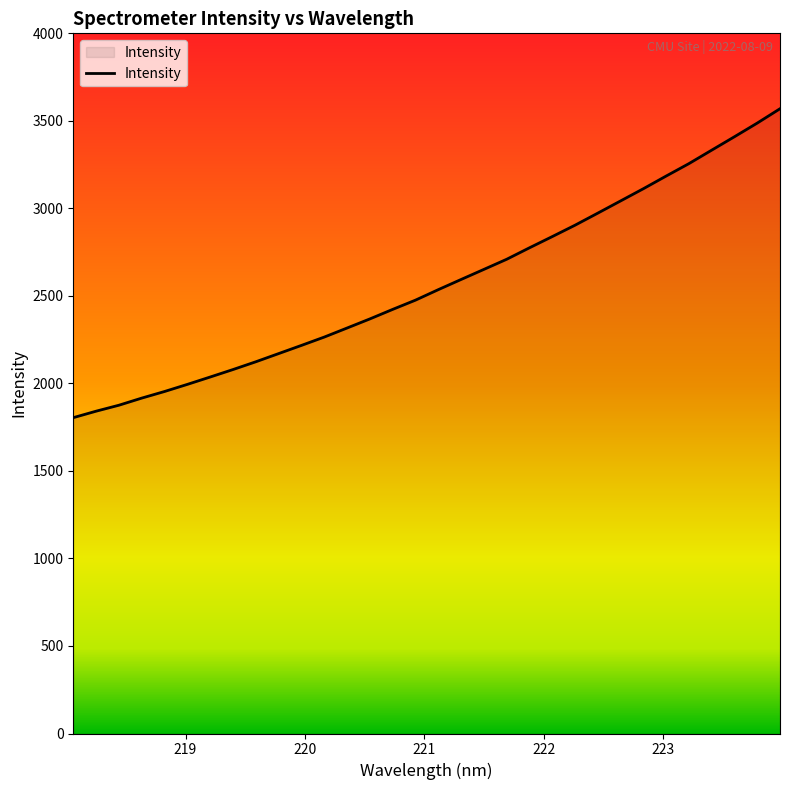

What is the minimum value shown in the chart?

1804.4